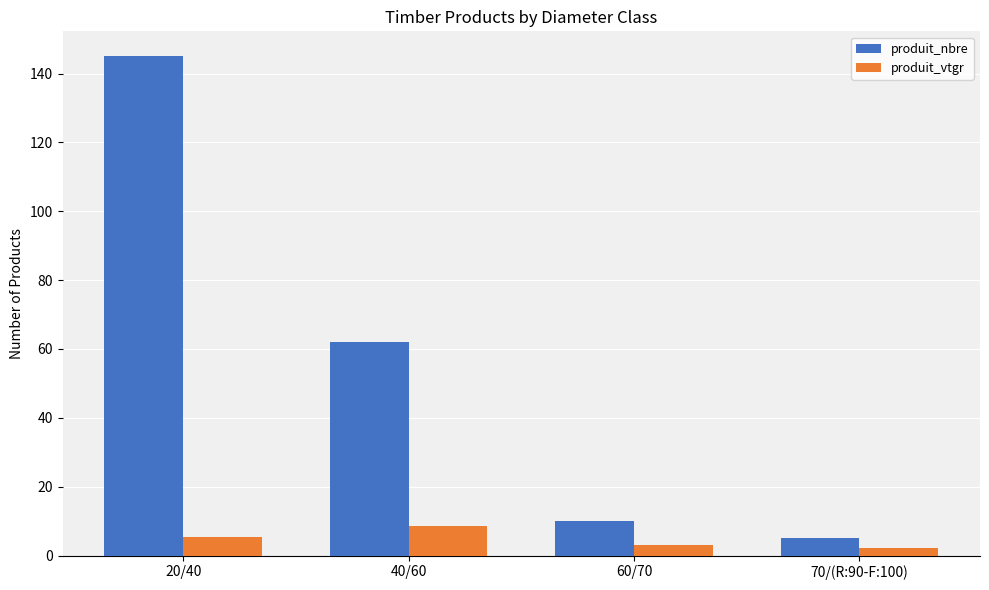

What is the total value across all series at 70/(R:90-F:100)?

7.1